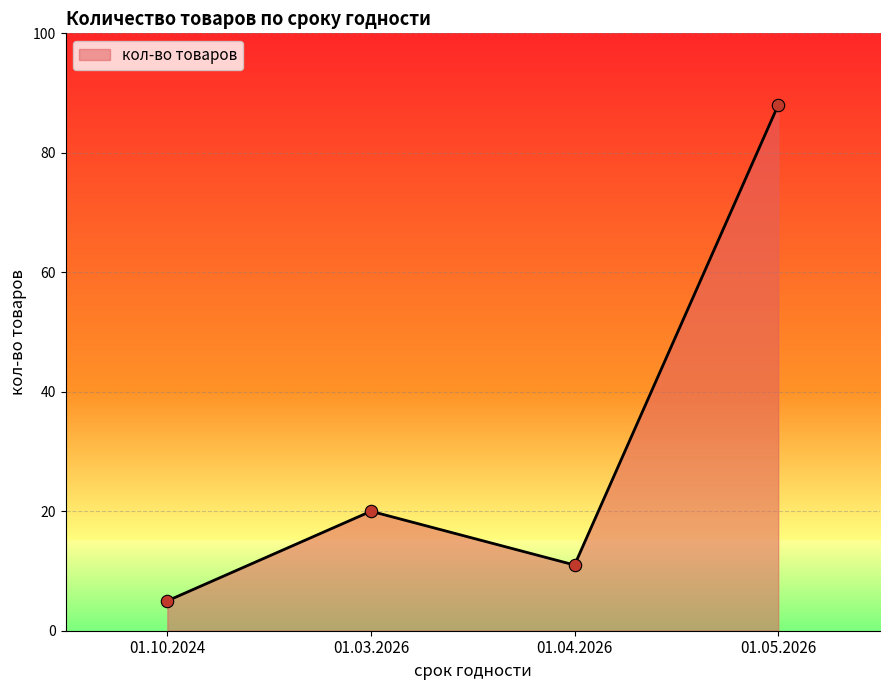

Between 01.03.2026 and 01.05.2026, which is larger?

01.05.2026